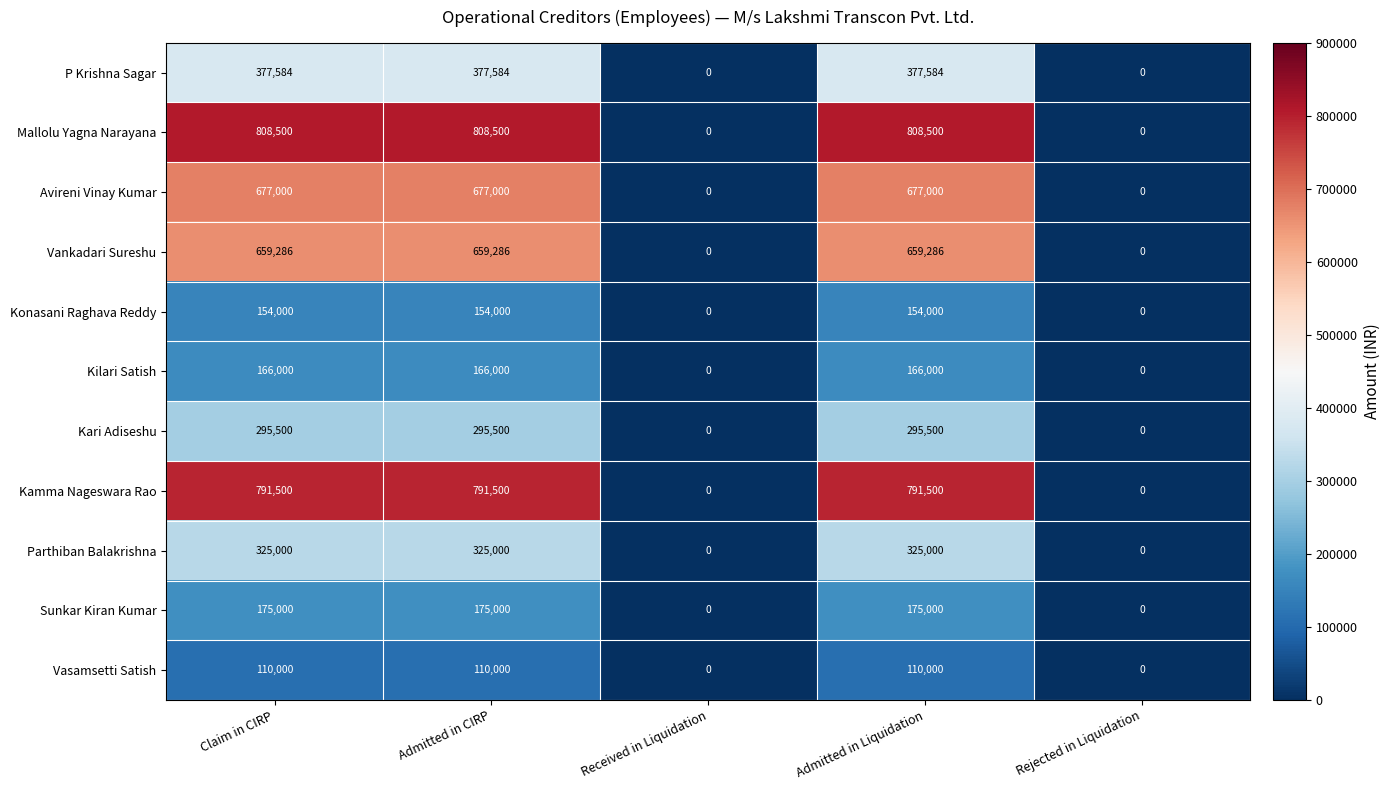

Which series has the largest range (max minus min)?

Mallolu Yagna Narayana